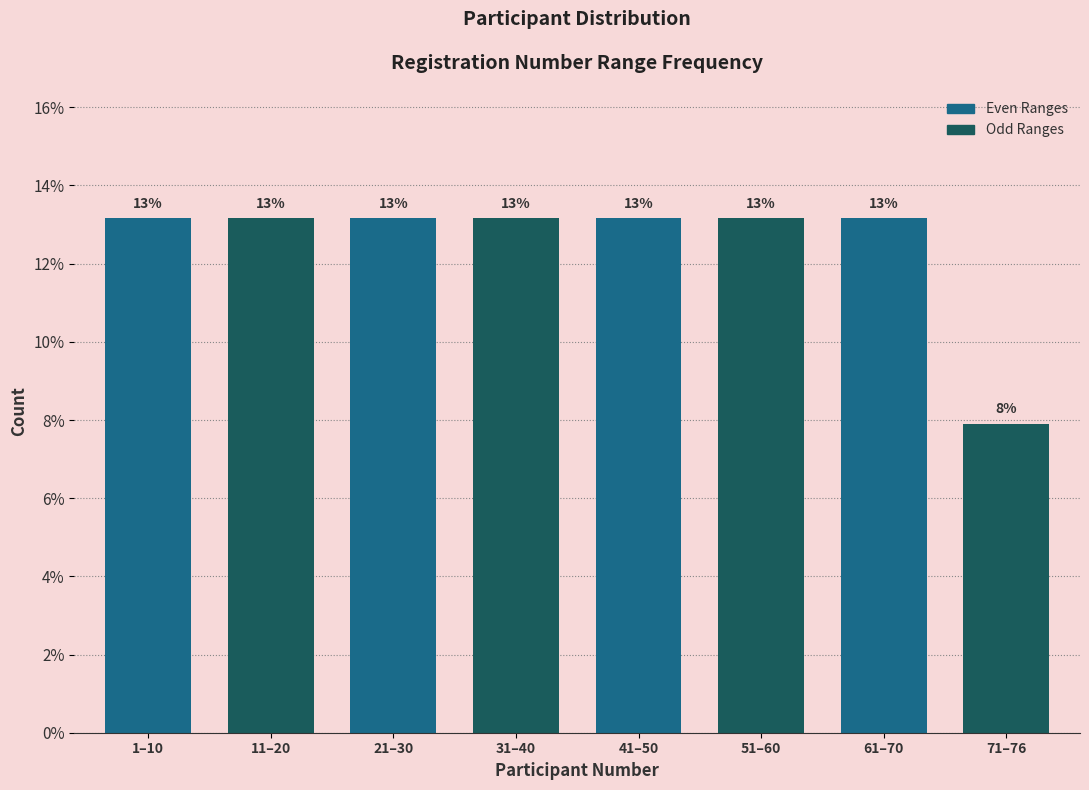

Are the bars horizontal?

No